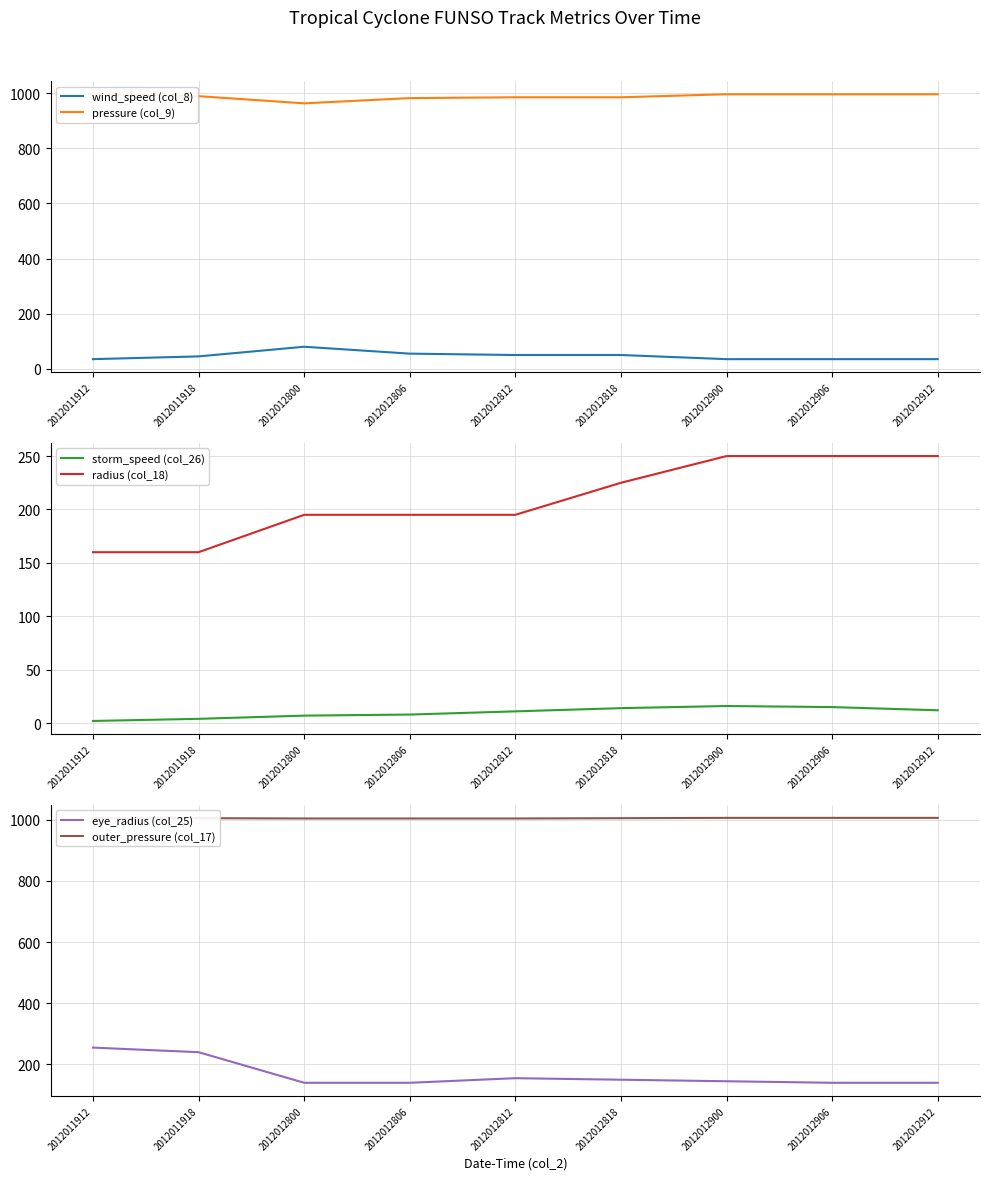

What is the greatest value displayed?

1006